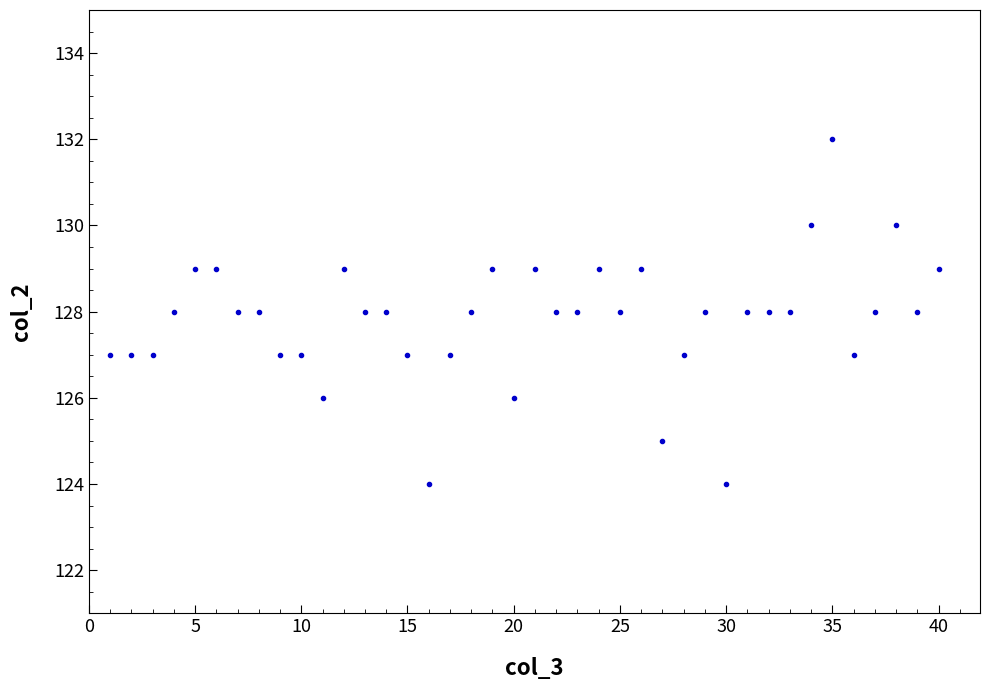

What is the range of X values (max minus min)?

39